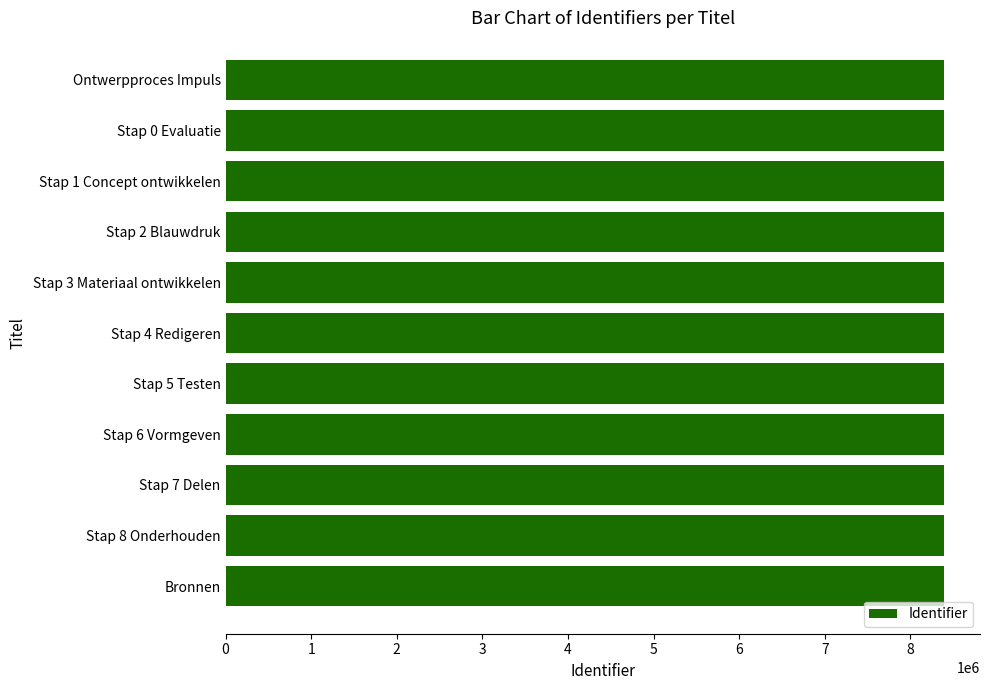

How many values are below 8393496?

5